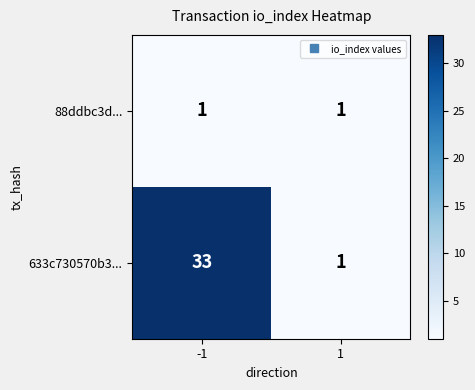

Which series has the widest spread of values?

633c730570b3...